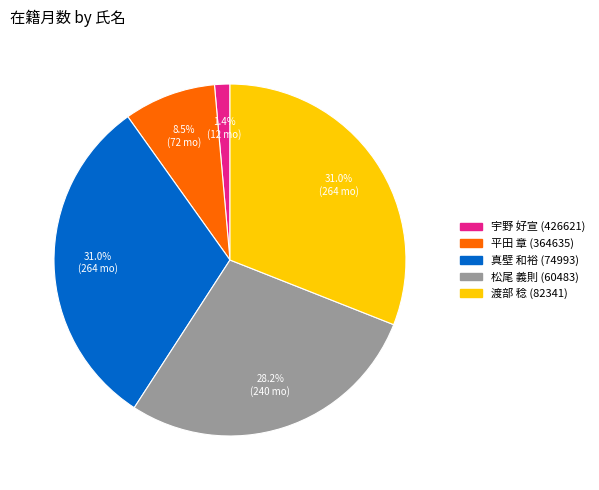

What portion of the pie excludes 松尾 義則 (60483)?

71.8%